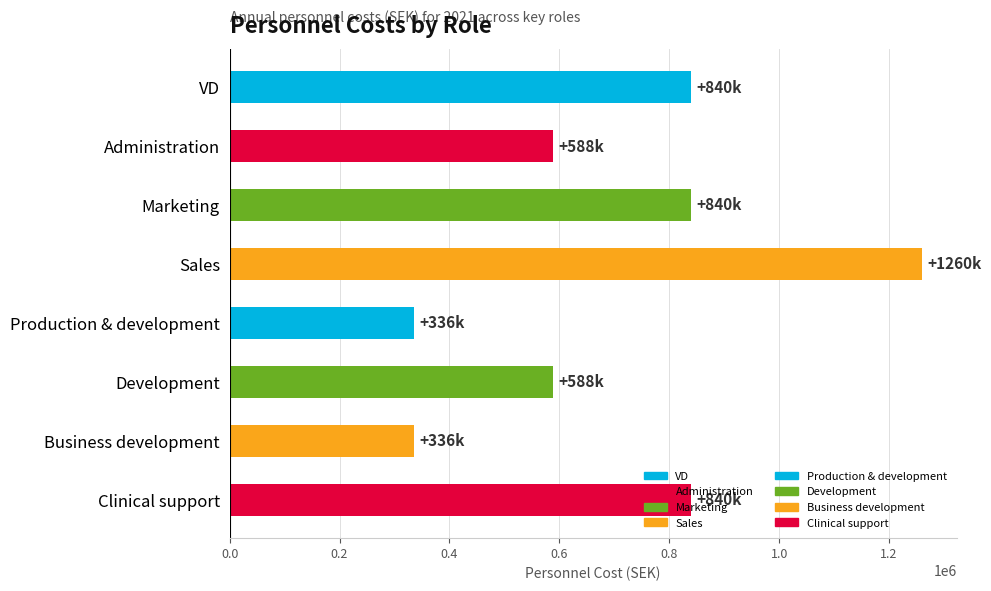

What is the minimum value shown in the chart?

336000